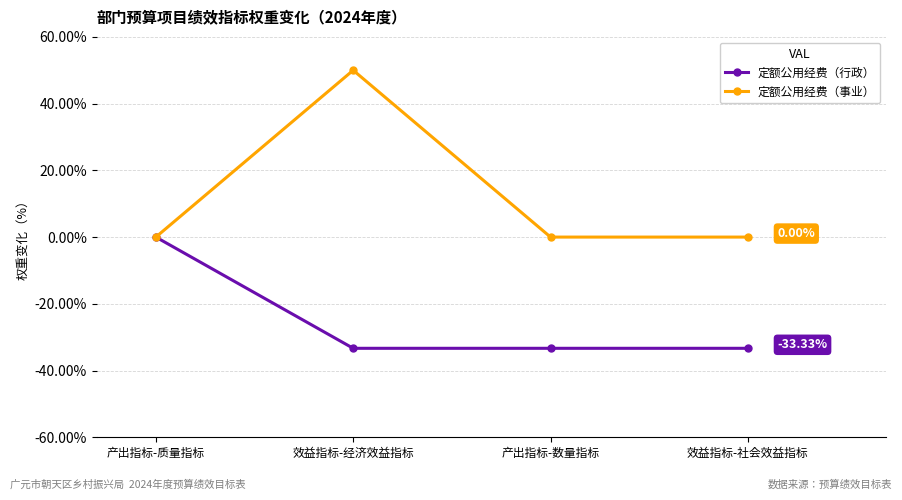

Which series has the largest total across all categories?

定额公用经费（事业）